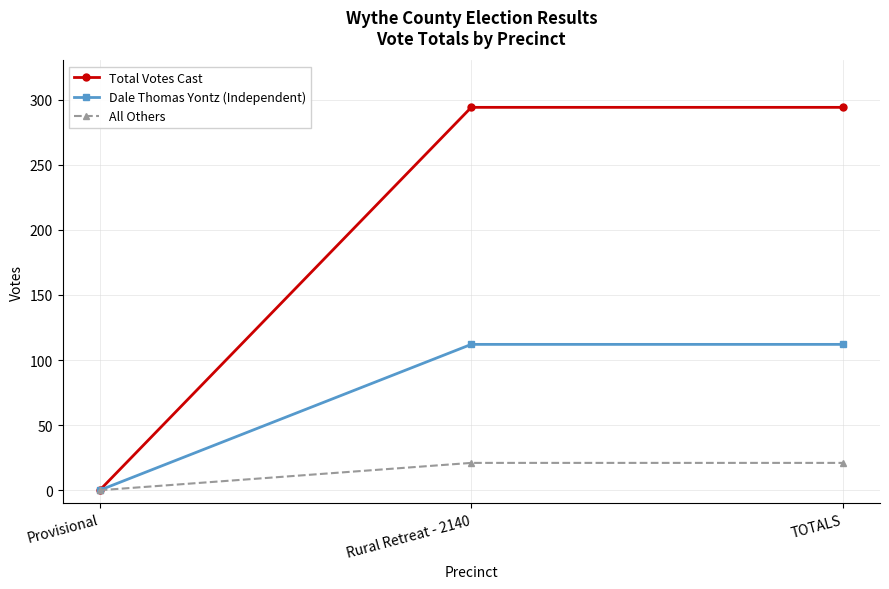

List the series in order of their peak value, highest first.

Total Votes Cast, Dale Thomas Yontz (Independent), All Others